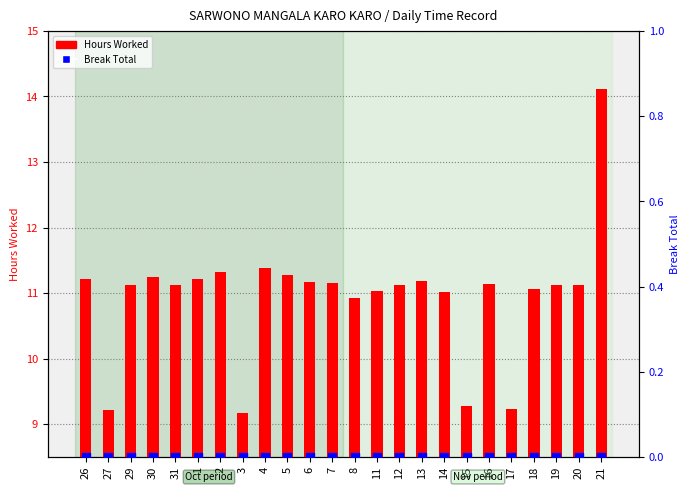

At which category is the sum across all series the highest?

21